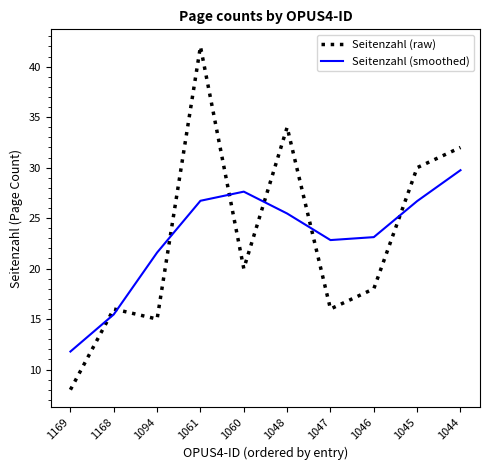

The value of Seitenzahl (raw) at 1044 is 32.0. True or false?

True